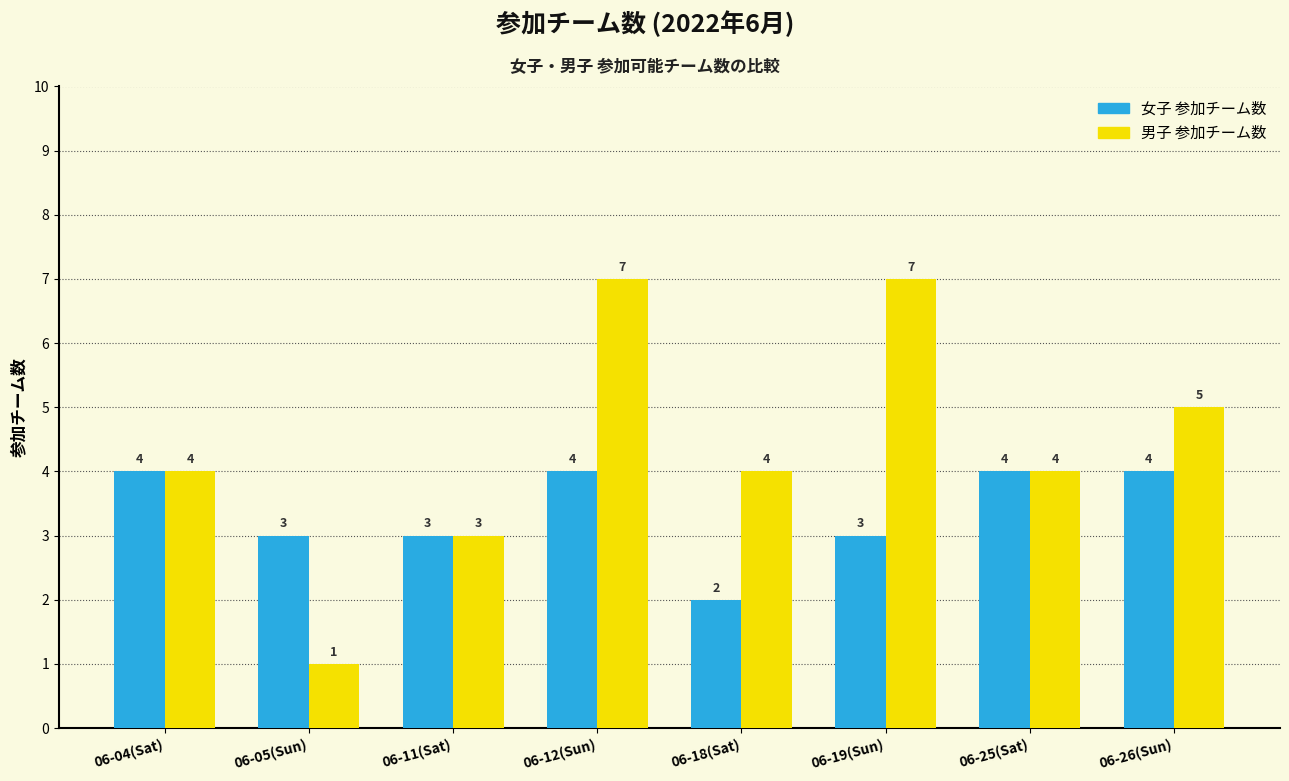

Which series has the largest range (max minus min)?

男子 参加チーム数